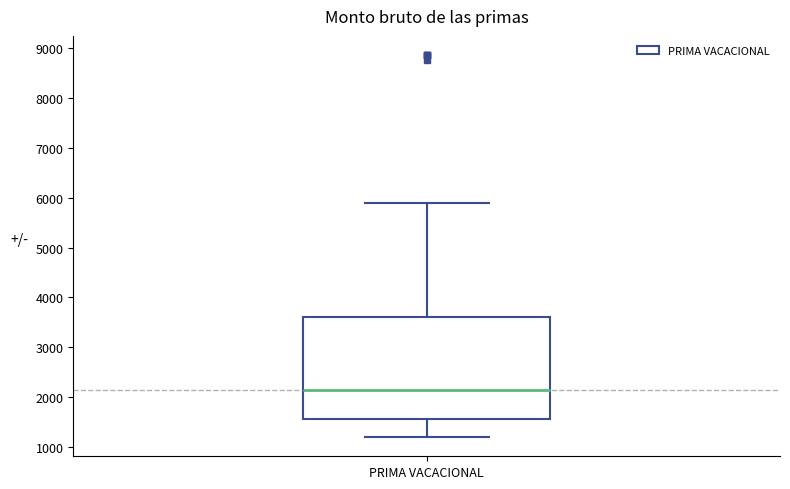

Transcribe this box plot: give where the median line is, the range the box spans, and where the two whiskers end, as read against the y-axis. The values are not printed on the chart, so give them approximately, as read against the axis.

median 2100, box 1600 to 3600, whiskers 1200 to 5900